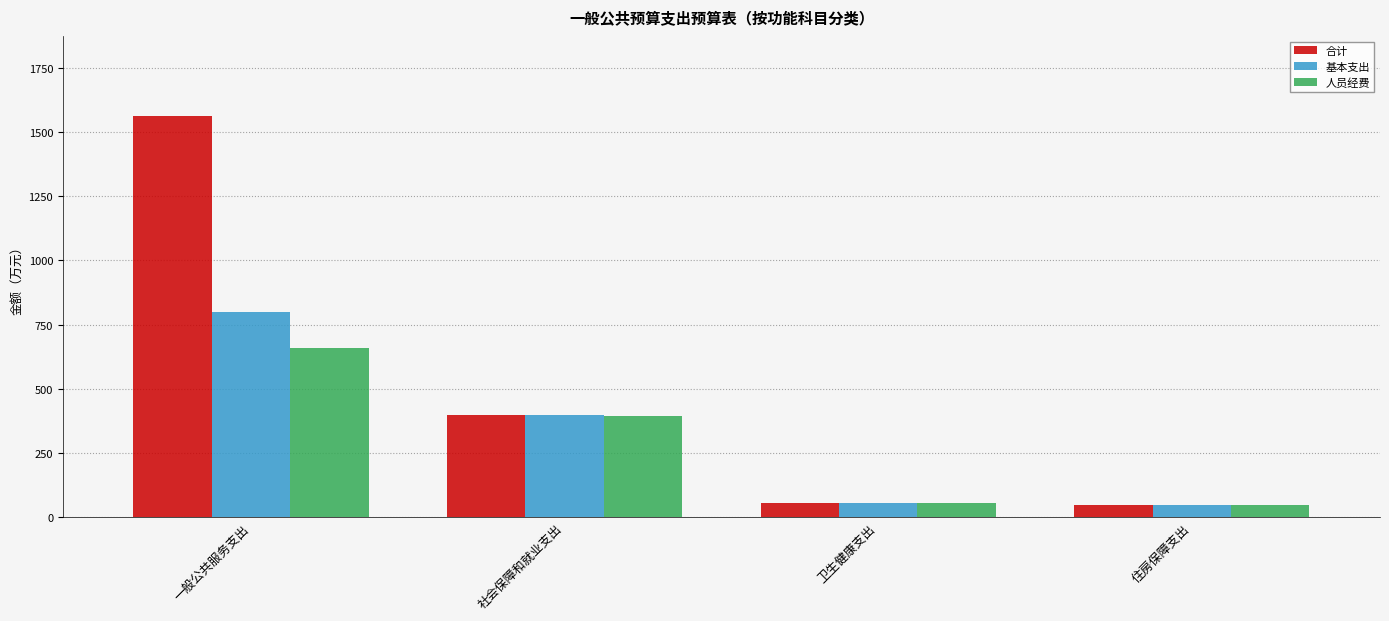

The 合计 series shows 56.1 at 卫生健康支出. True or false?

True